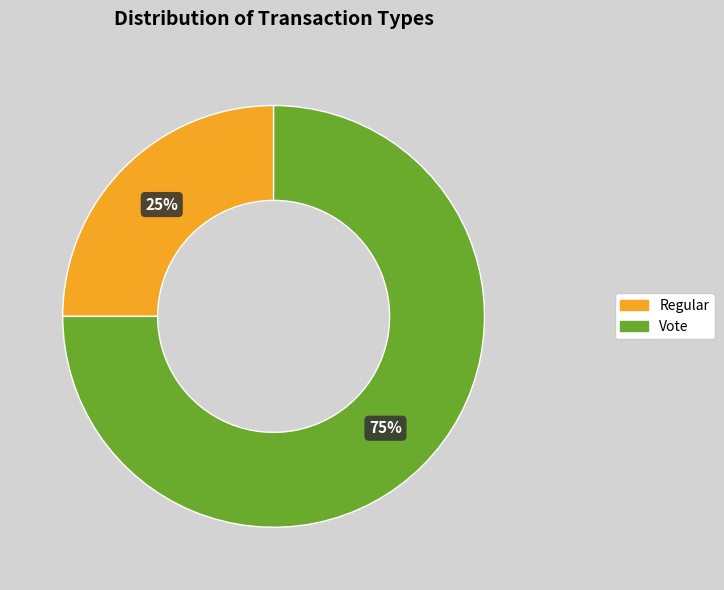

What is the majority slice?

Vote